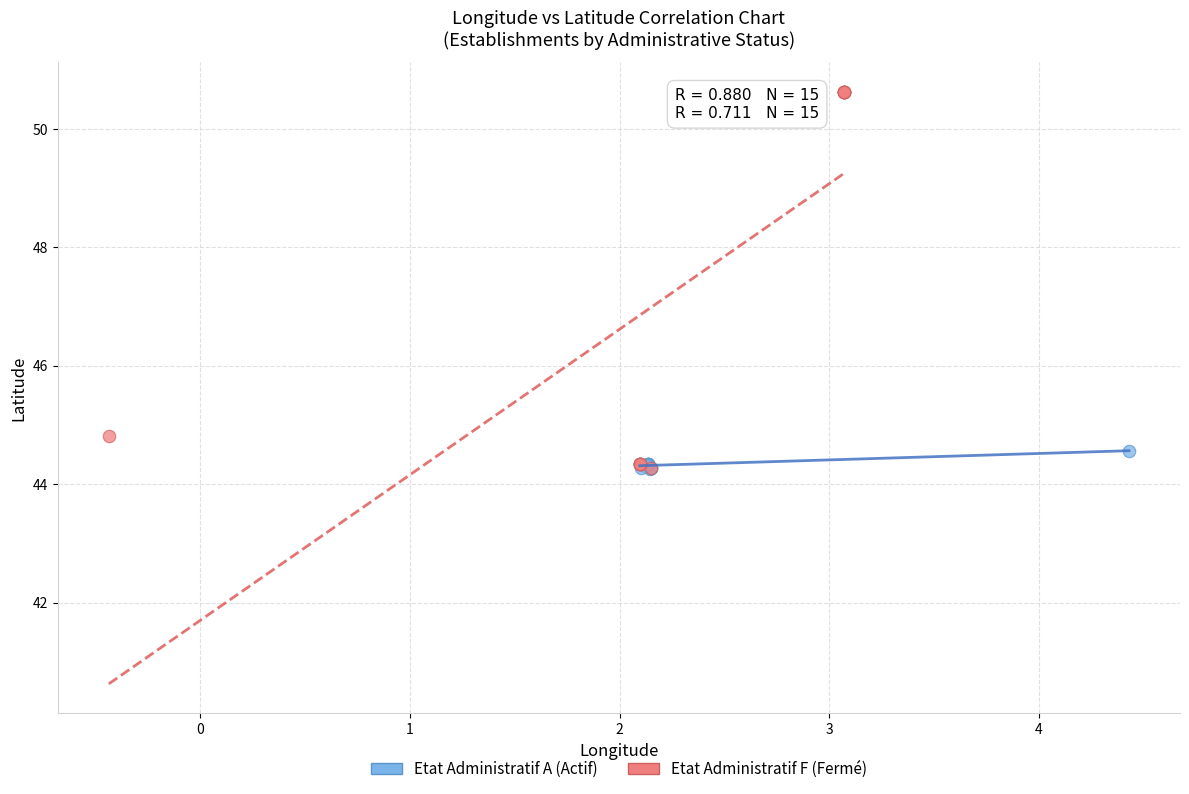

Which series has the largest Y range (max minus min)?

Etat Administratif F (Fermé)